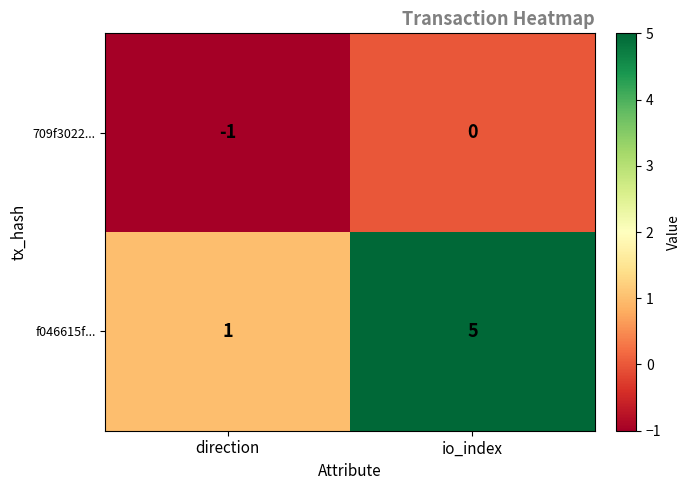

What is the difference between the f046615f... values at direction and io_index?

4